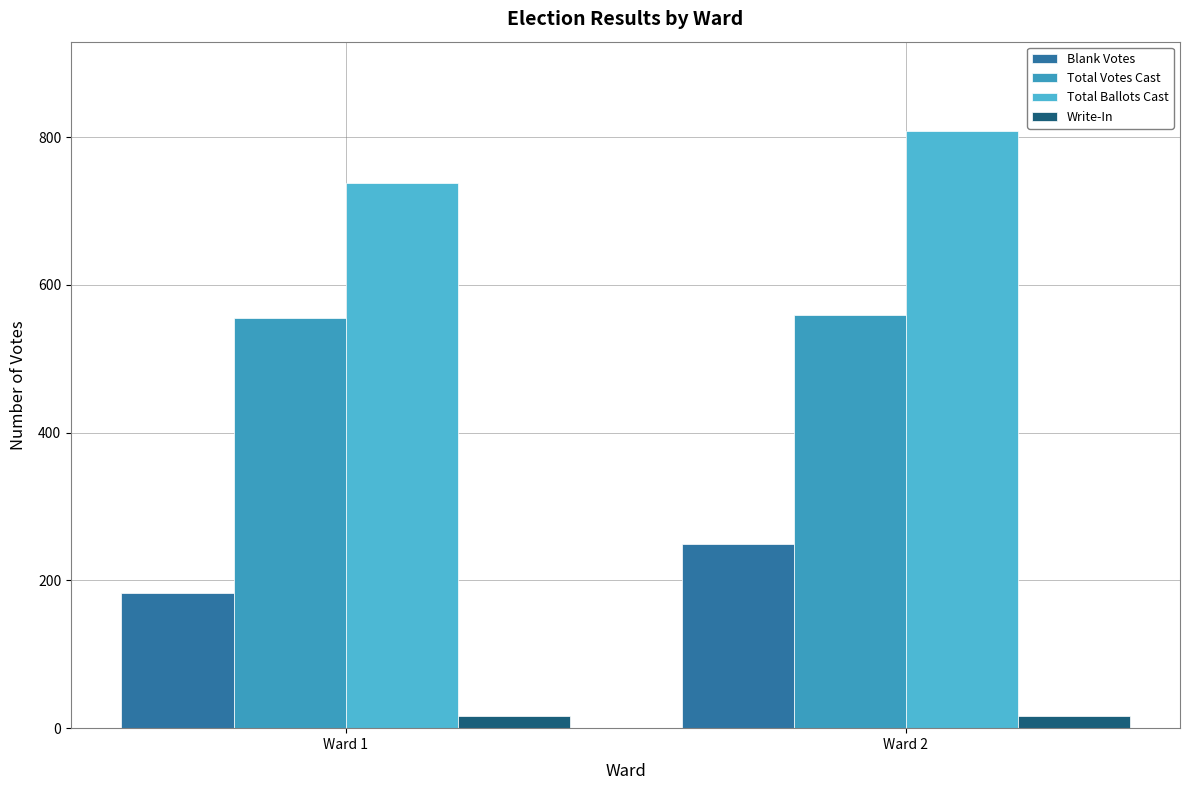

What value does the Write-In series have at Ward 2?

17